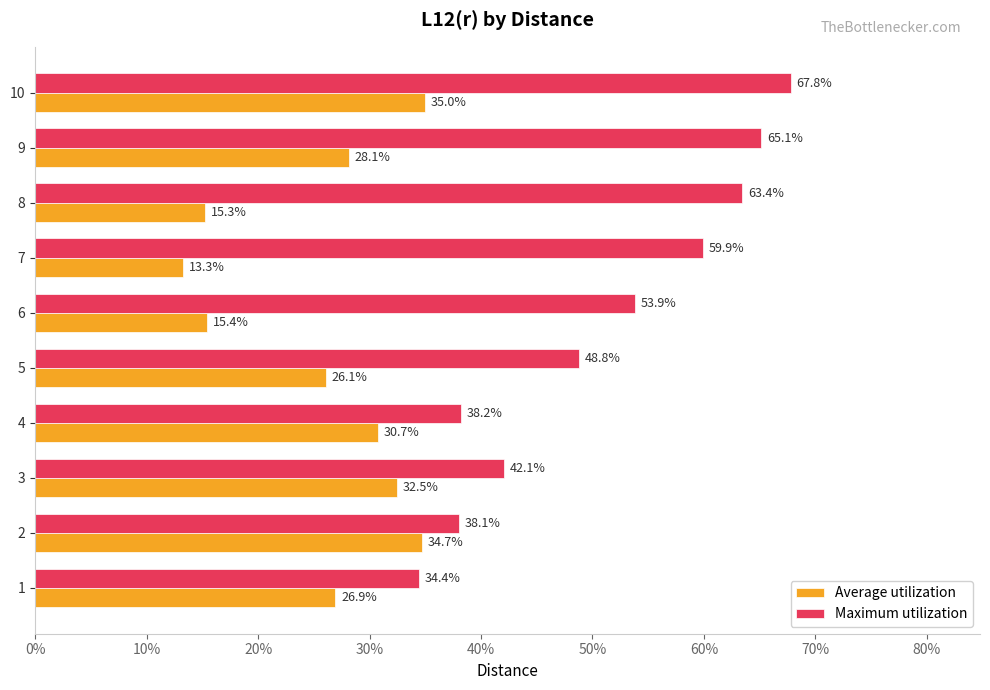

Reading left to right, what are all the values shown in this chart?

Average utilization: 0.3	0.3	0.3	0.3	0.3	0.2	0.1	0.2	0.3	0.3
Maximum utilization: 0.3	0.4	0.4	0.4	0.5	0.5	0.6	0.6	0.7	0.7